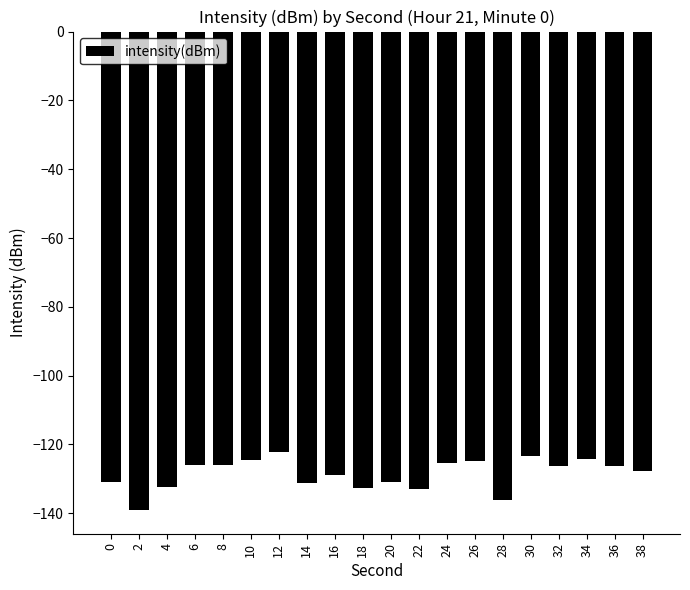

Is it true that the value at 14 is -131.2?

True